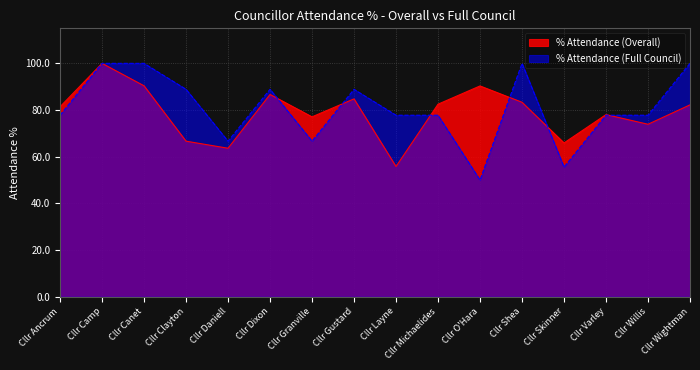

The value of % Attendance (Overall) at Cllr Daniell is 89.5. True or false?

False